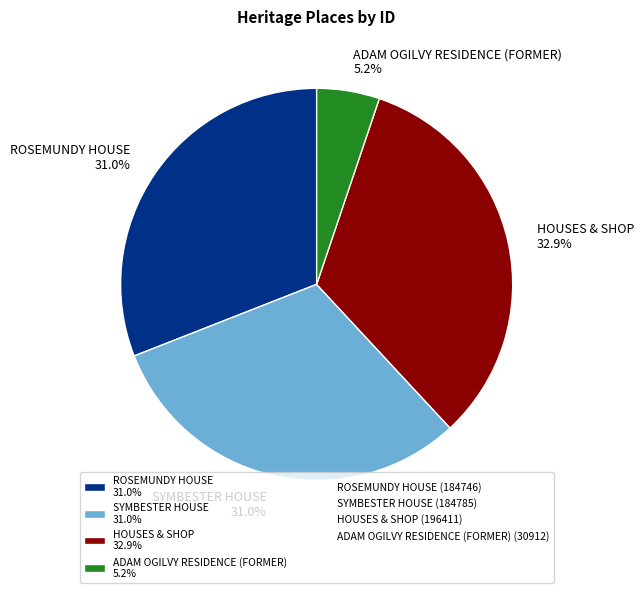

How many slices are in this pie chart?

4